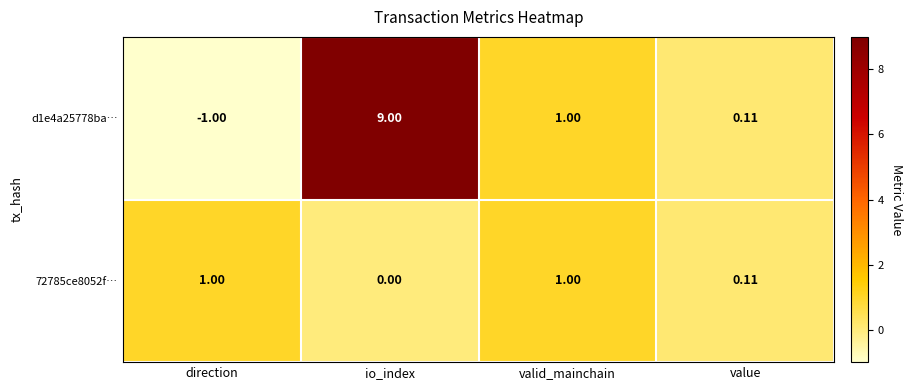

Where is 72785ce8052f… nearest to the value 0?

io_index